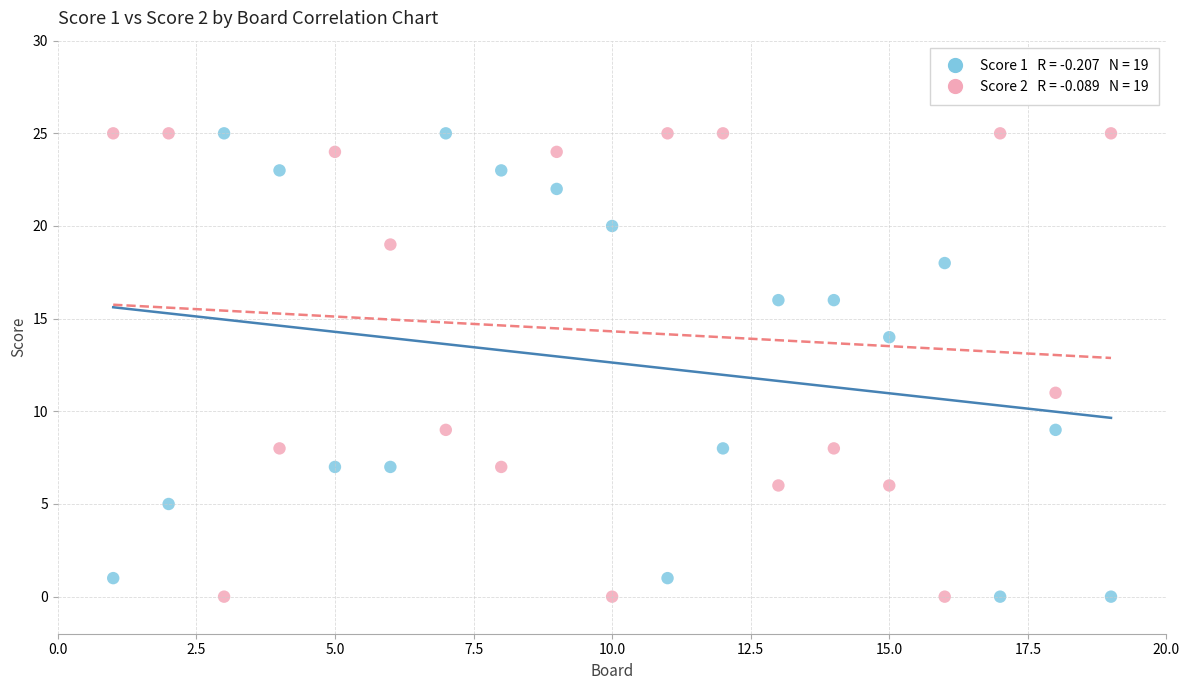

Across all series, what Y value is closest to 12?

11